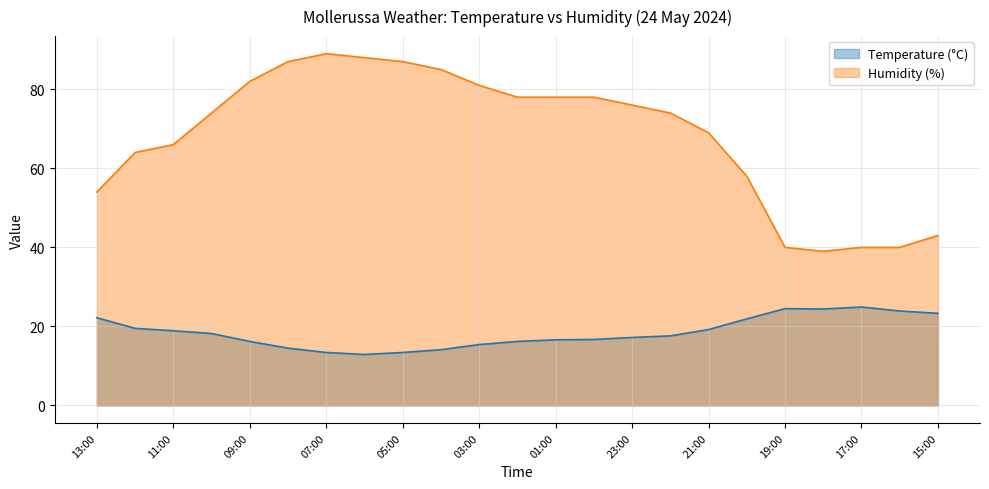

What is the approximate value of Humidity (%) at 01:00?

78.0